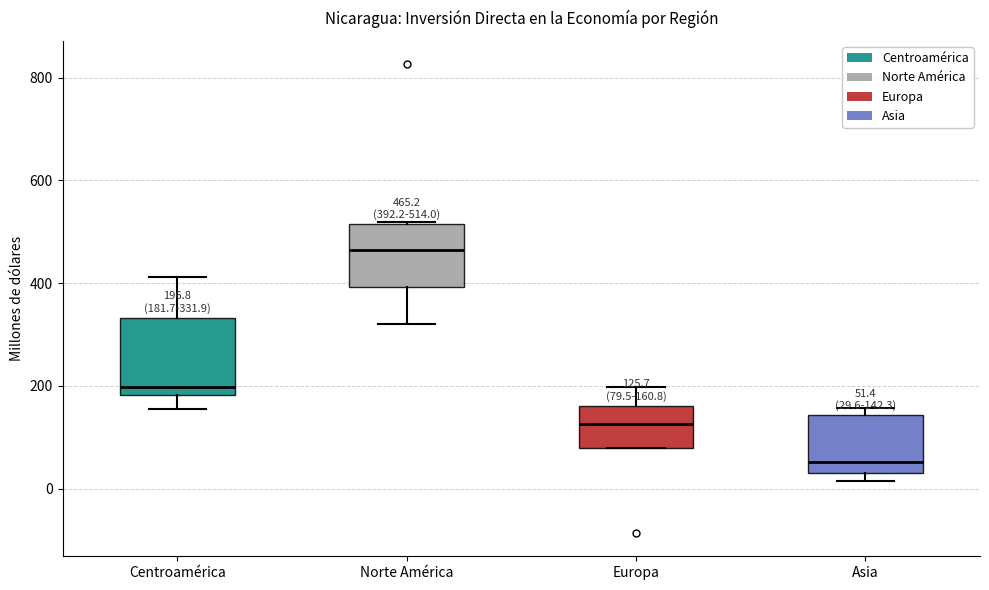

Comparing the boxes themselves (not the whiskers), which one is the tallest?

Centroamérica